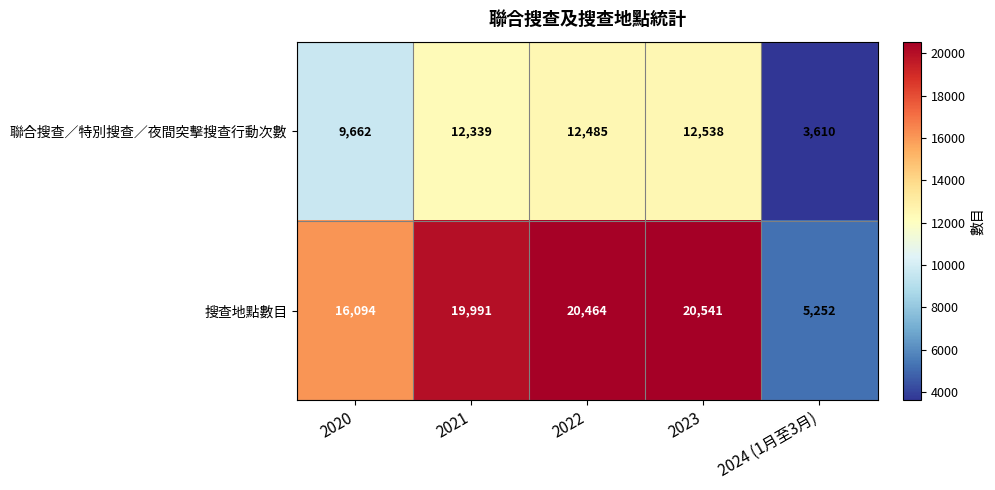

The 搜查地點數目 series shows 20464 at 2022. True or false?

True